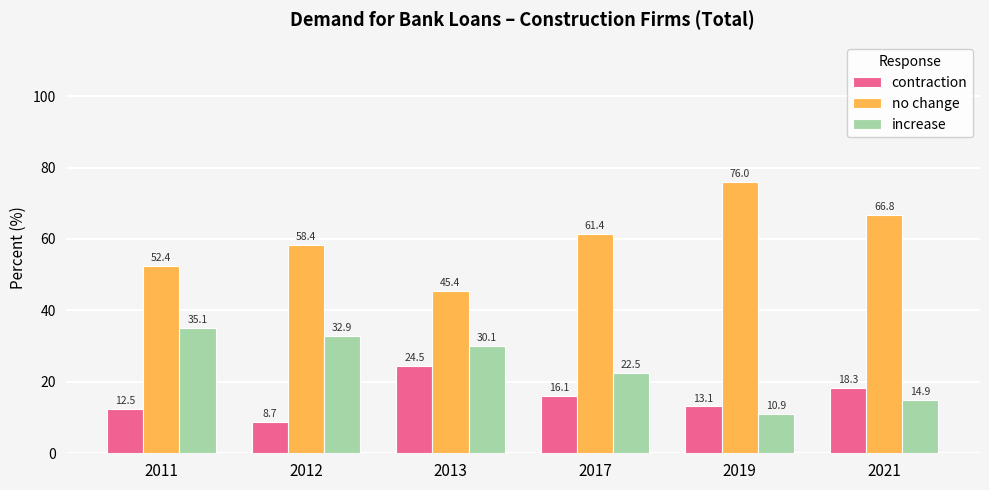

What is the average value of the increase series?

24.4